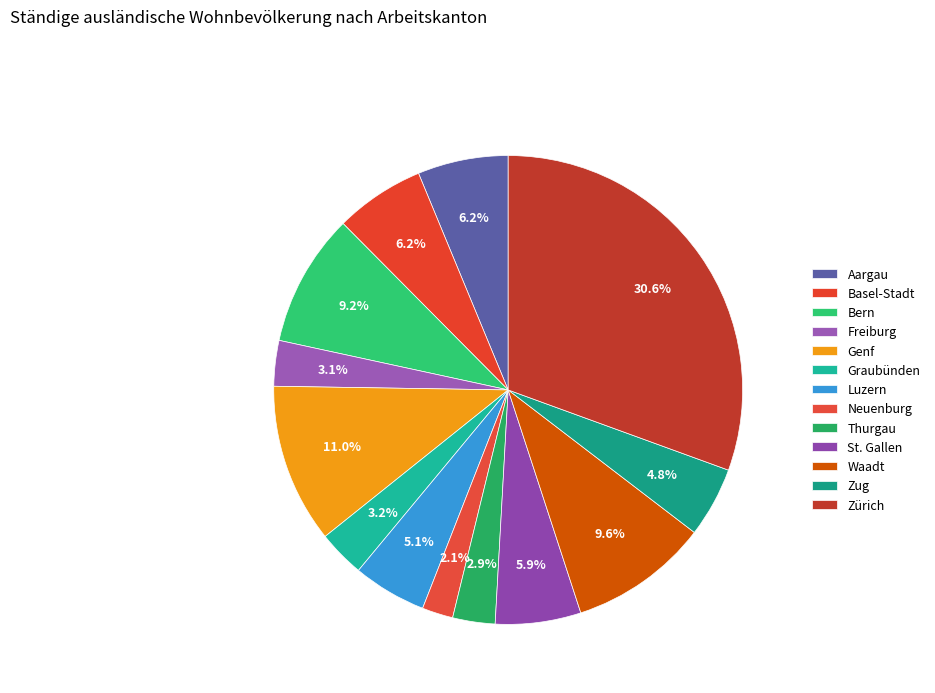

Approximately how many times larger is the value at Thurgau compared to Neuenburg?

1.4